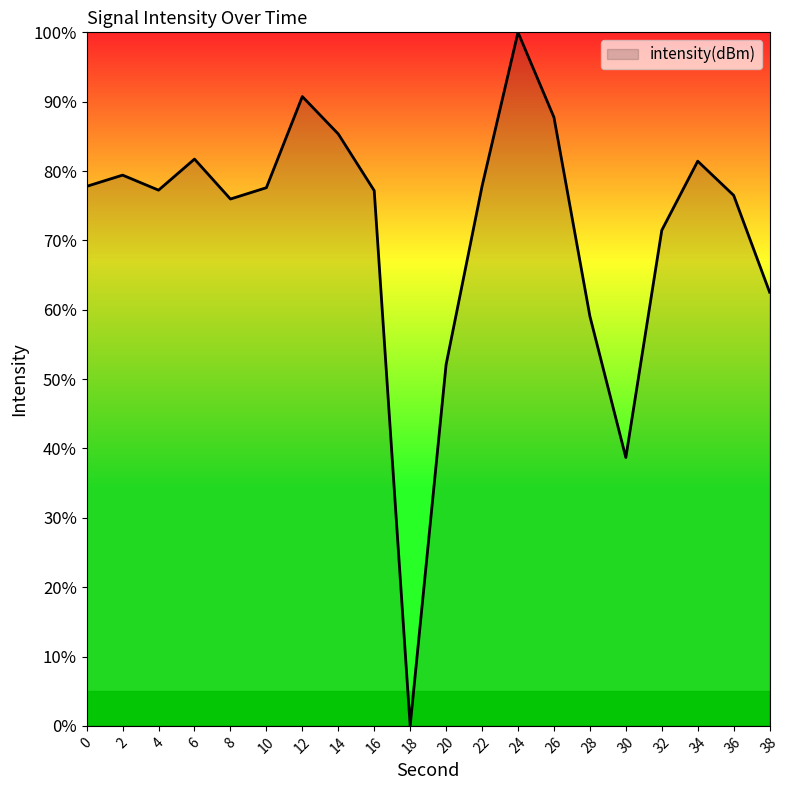

What value does the data have at 36?

76.5